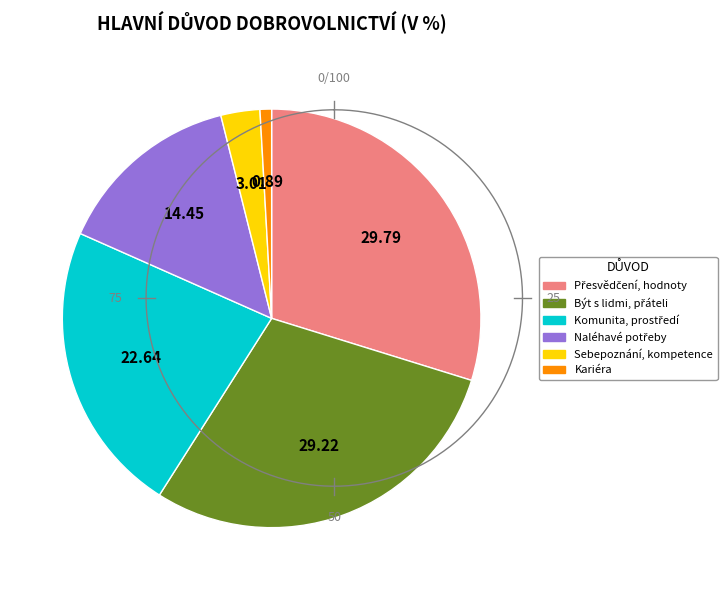

Is there a majority slice in this chart?

No